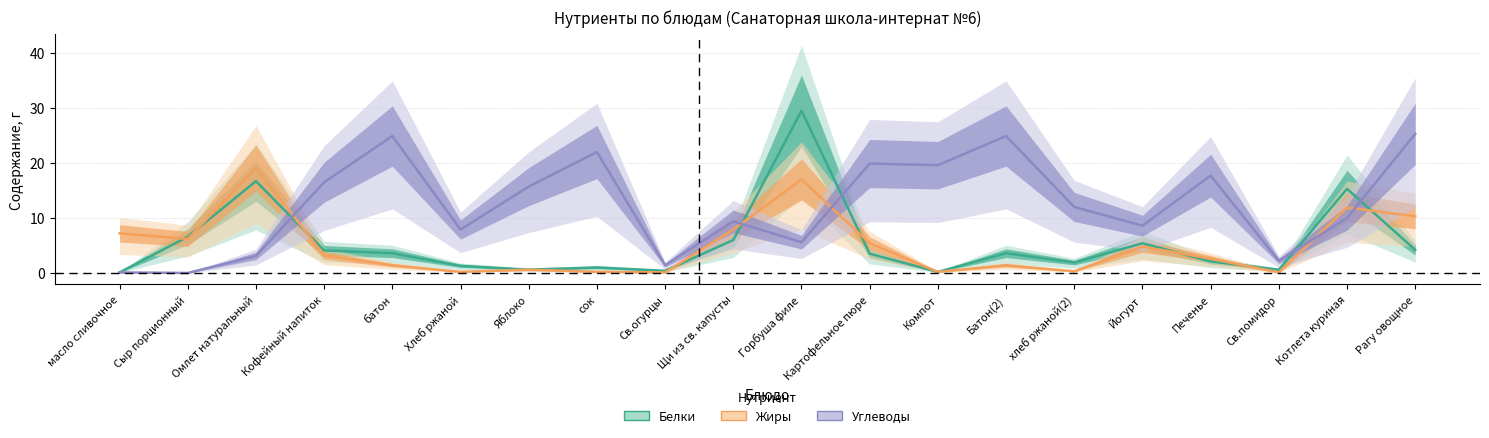

At which category is the sum across all series the highest?

Горбуша филе